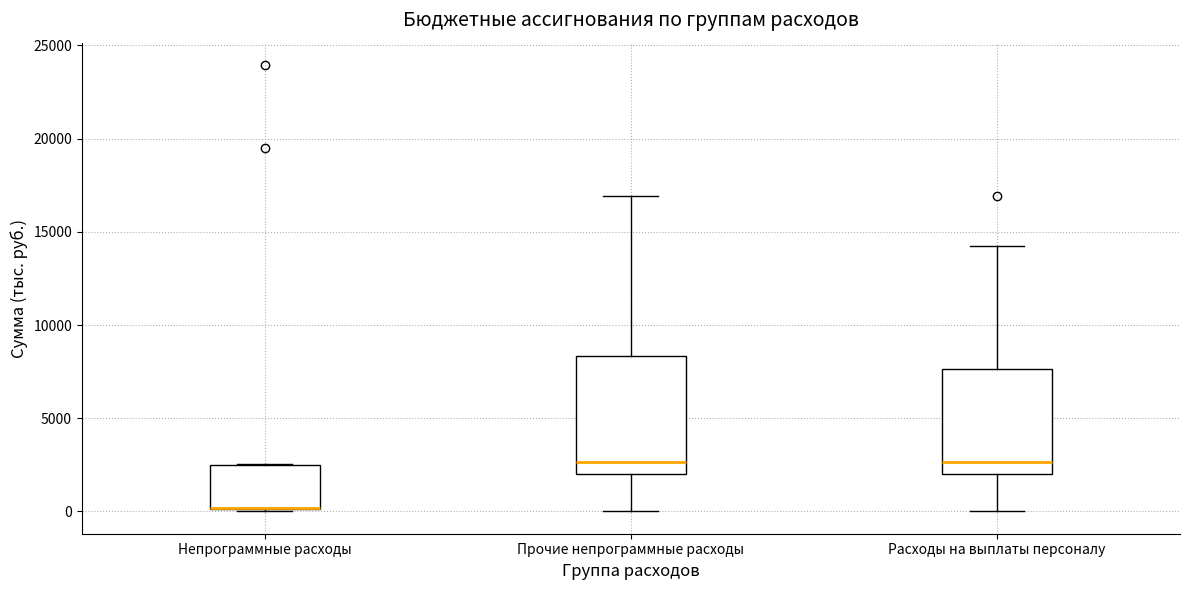

Reading left to right, transcribe this box plot: for each box, give where its median line is, the range the box spans, and where its two whiskers end, as read against the y-axis. The values are not printed on the chart, so give them approximately, as read against the axis.

Непрограммные расходы: median 0 (drawn on the box's lower edge), box 0 to 2500, whiskers 0 to 2500
Прочие непрограммные расходы: median 2500, box 2000 to 8500, whiskers 0 to 17000
Расходы на выплаты персоналу: median 2500, box 2000 to 7500, whiskers 0 to 14000